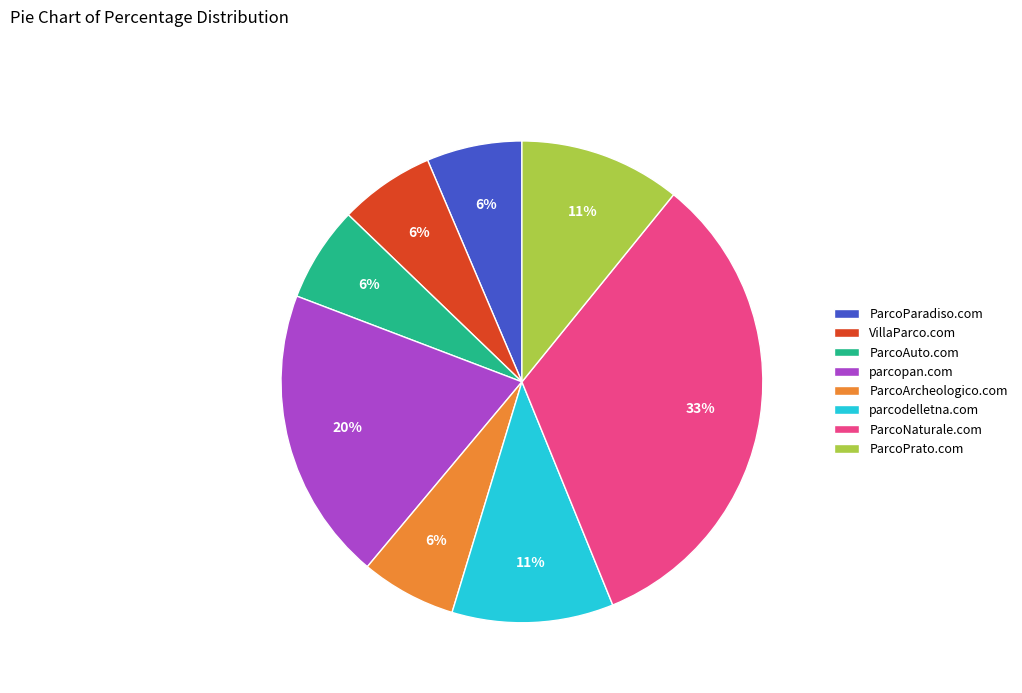

Is the sum of ParcoAuto.com and ParcoArcheologico.com greater than half?

No